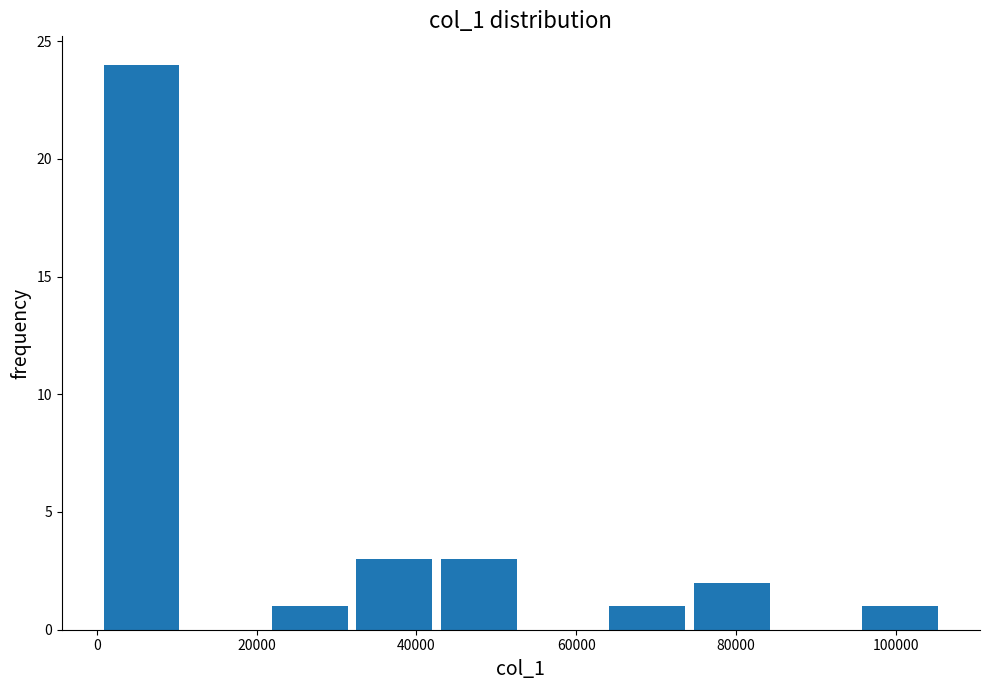

Which range on the x-axis has the tallest bar?

0 to 10000